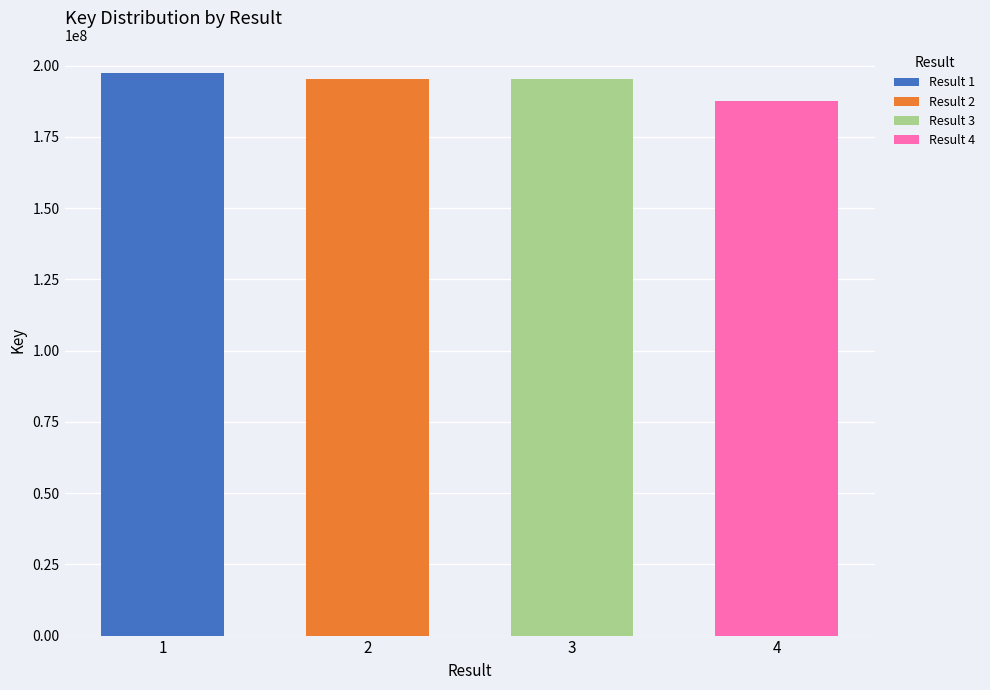

What is the difference between the second highest and second lowest values?

356